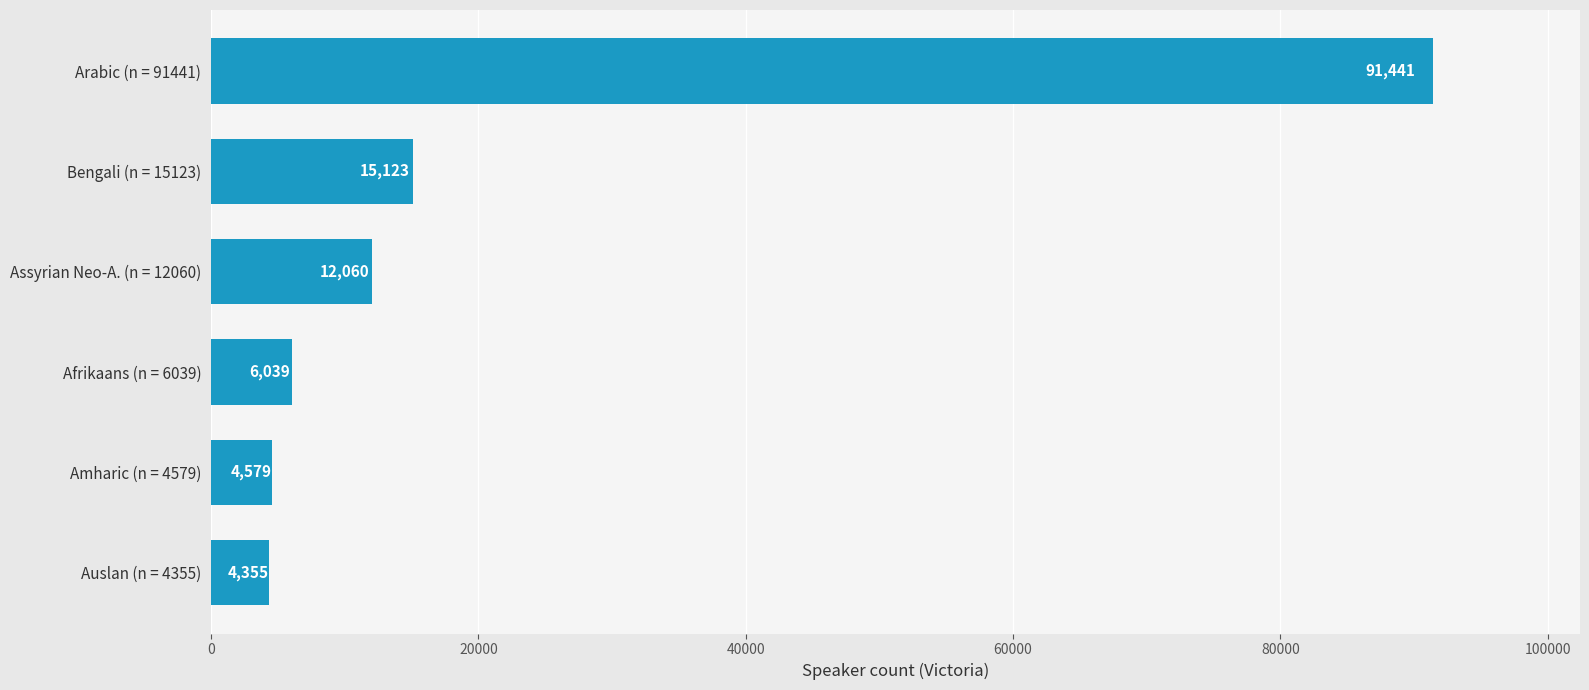

What is the value of the 3rd bar from the top?

12060